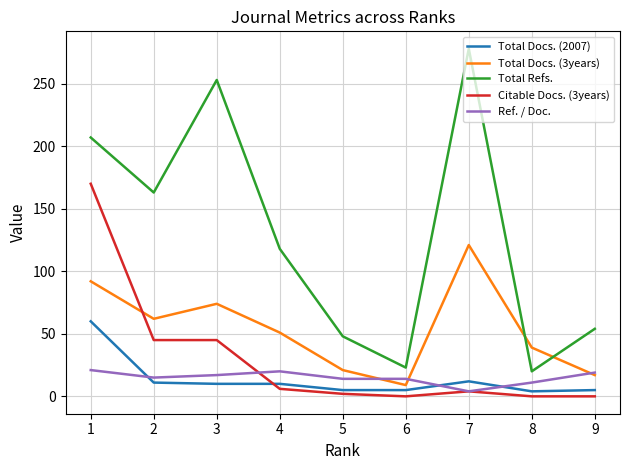

After their last crossing, which series has the higher values: Total Docs. (3years) or Citable Docs. (3years)?

Total Docs. (3years)